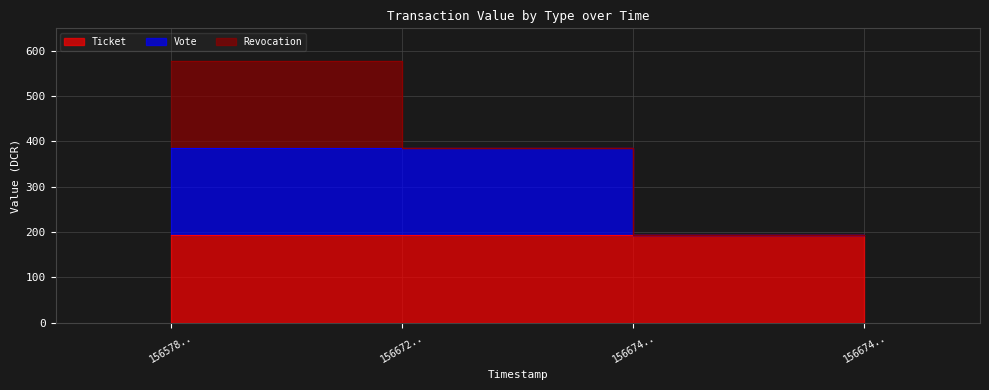

Where does the Vote series first go above 192?

1565789907